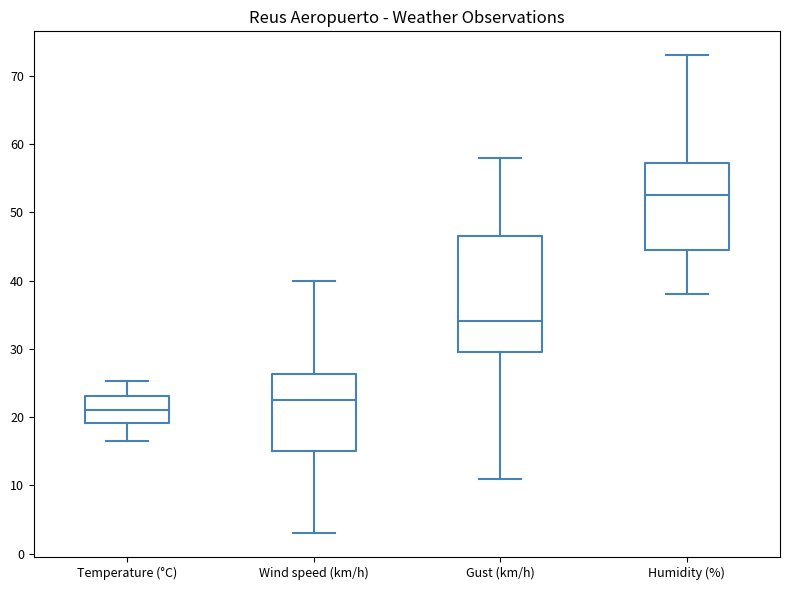

Reading left to right, read every box against the y-axis: the position of its median line, the range the box covers, and the ends of its whiskers. The values are not printed on the chart, so give them approximately, as read against the axis.

Temperature (°C): median 21, box 19 to 23, whiskers 17 to 25
Wind speed (km/h): median 23, box 15 to 26, whiskers 3 to 40
Gust (km/h): median 34, box 30 to 47, whiskers 11 to 58
Humidity (%): median 53, box 45 to 57, whiskers 38 to 73